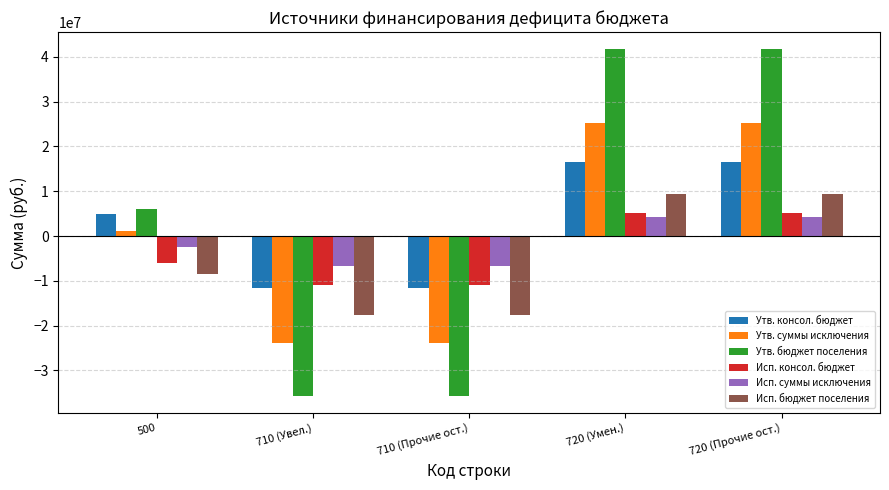

Rank the series at 720 (Умен.) from highest to lowest value.

Утв. бюджет поселения, Утв. суммы исключения, Утв. консол. бюджет, Исп. бюджет поселения, Исп. консол. бюджет, Исп. суммы исключения